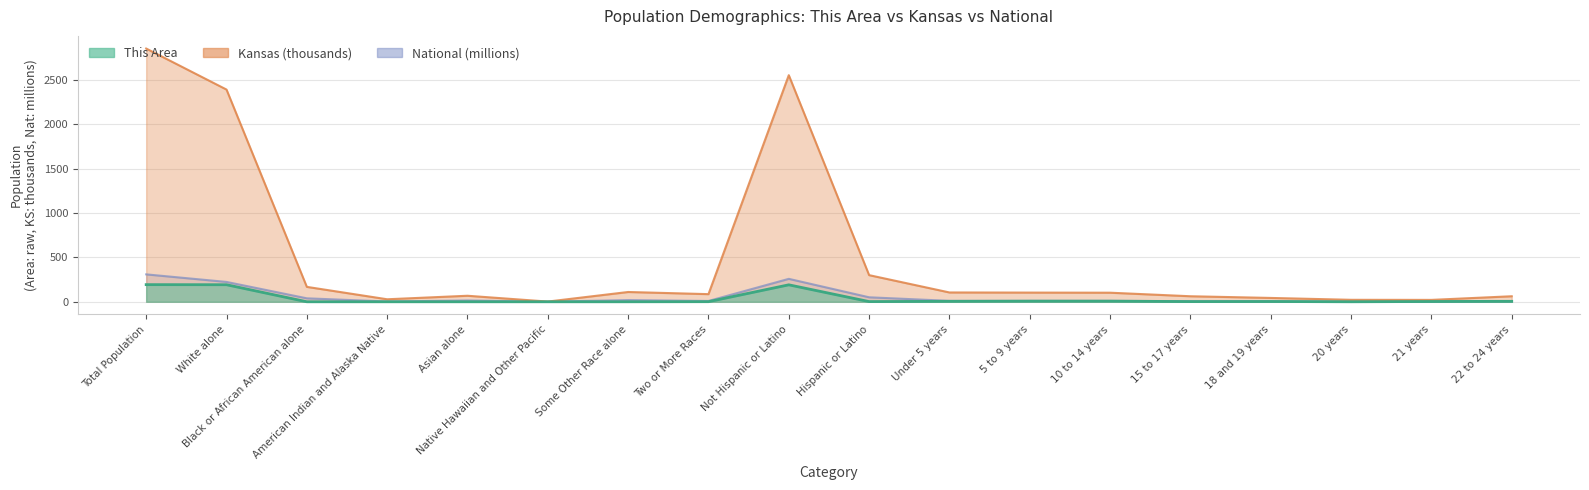

What value does the National series have at 5 to 9 years?

10.4